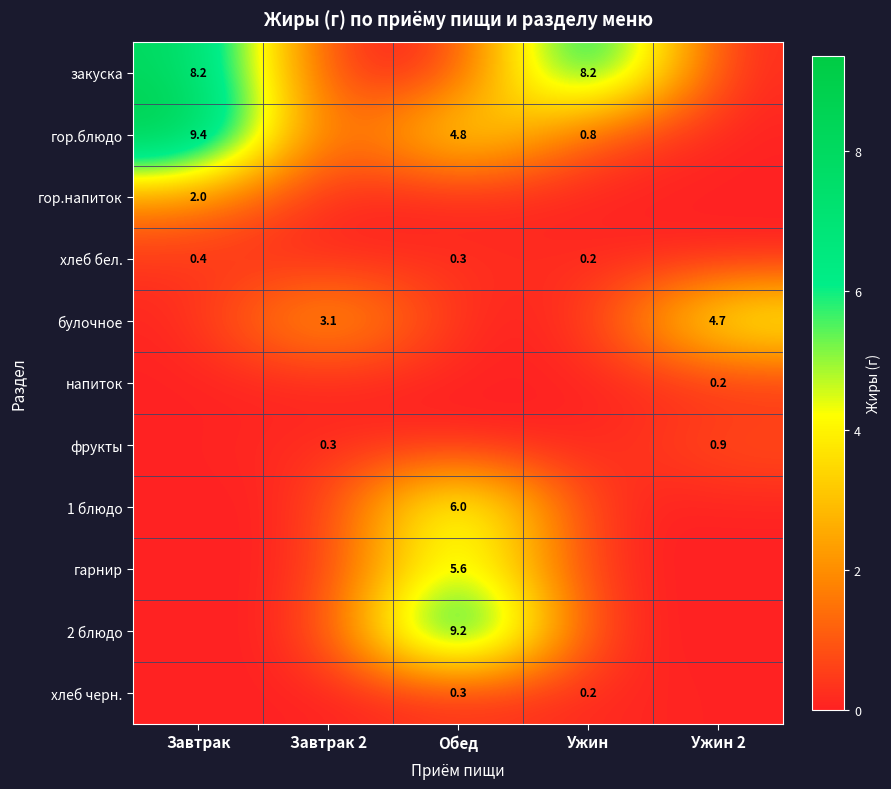

Is it true that гарнир equals 1.6 at Обед?

False